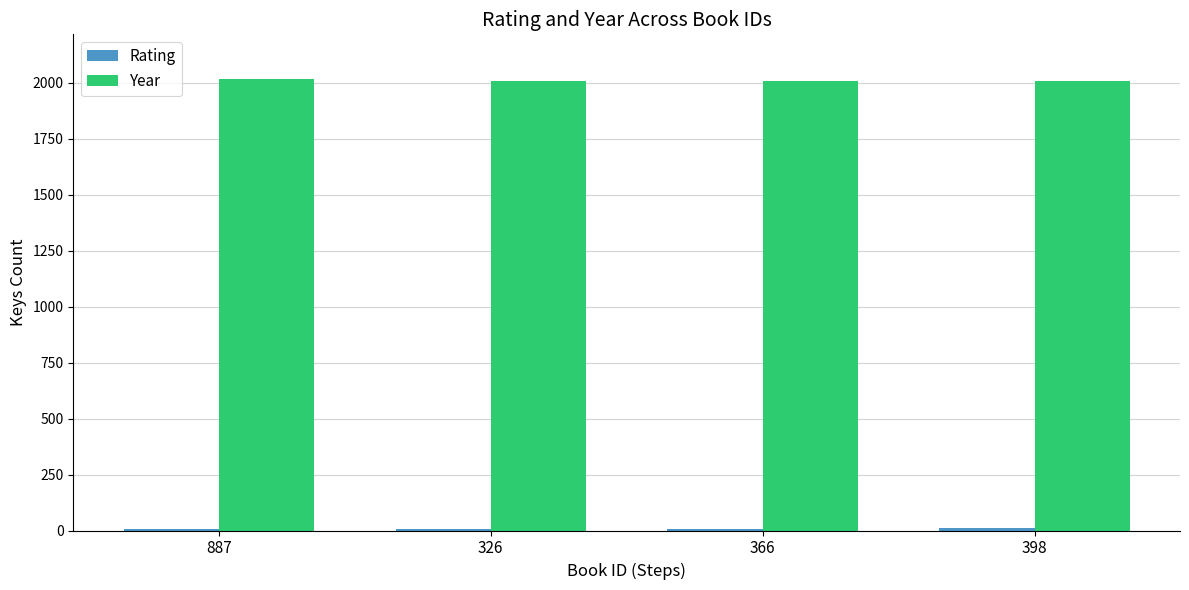

How many data points does each series have?

4